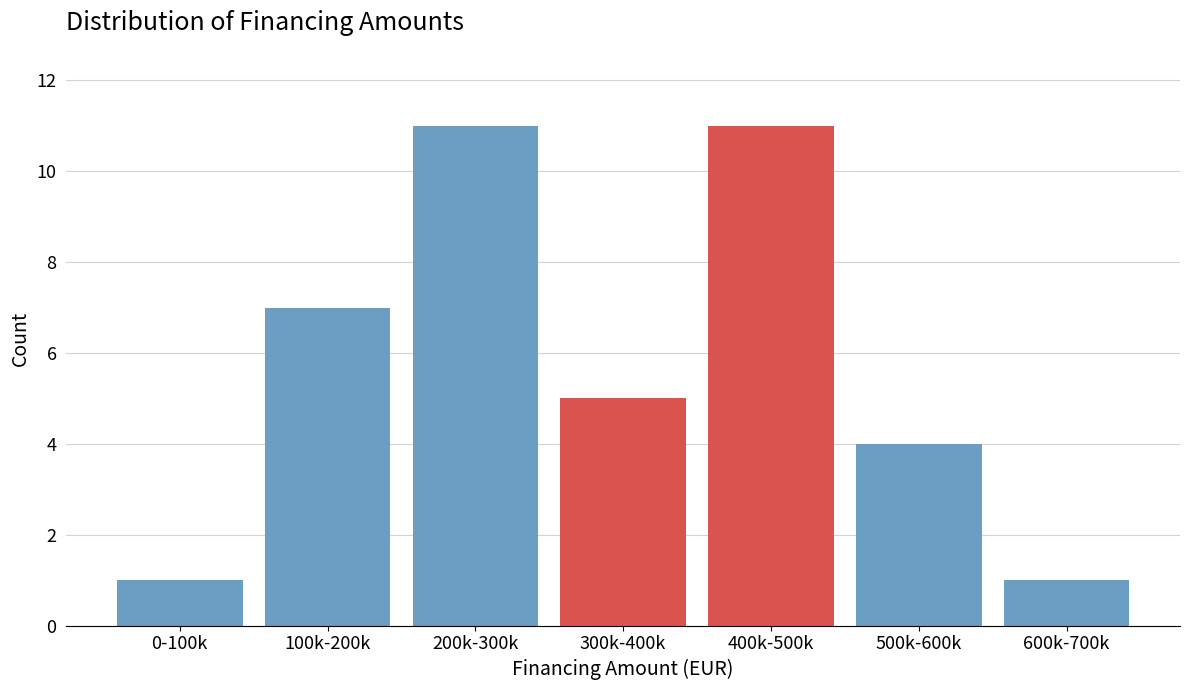

Reading left to right, list all the values displayed in this chart.

1	7	11	5	11	4	1